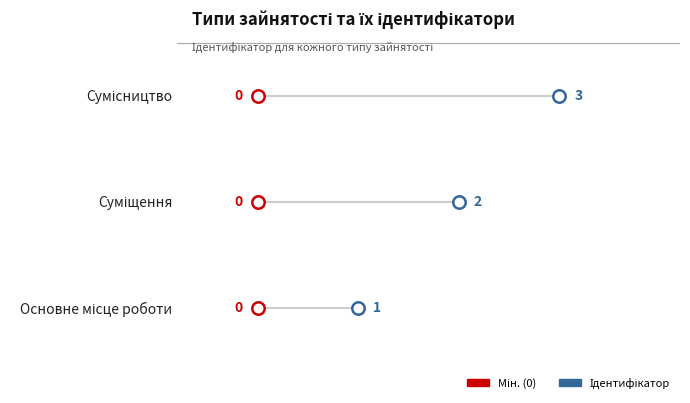

What is the change in value from Суміщення to Сумісництво?

+1